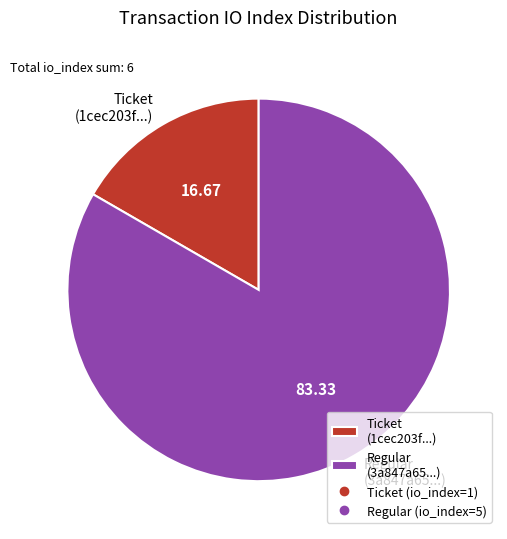

True or false: Ticket accounts for 17% of the total.

True